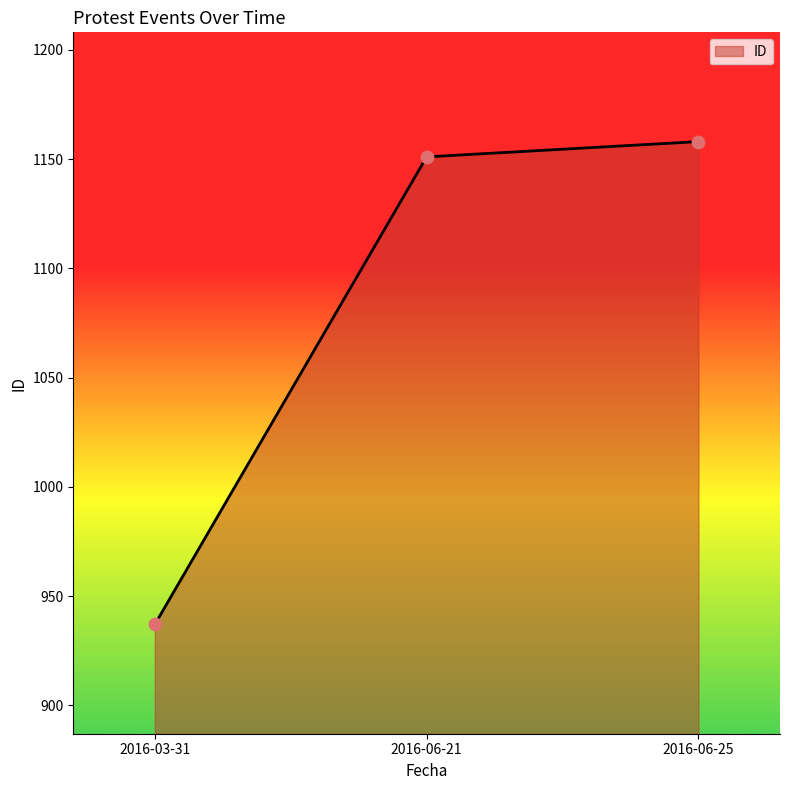

What is the change in value from 2016-06-21 to 2016-06-25?

+7